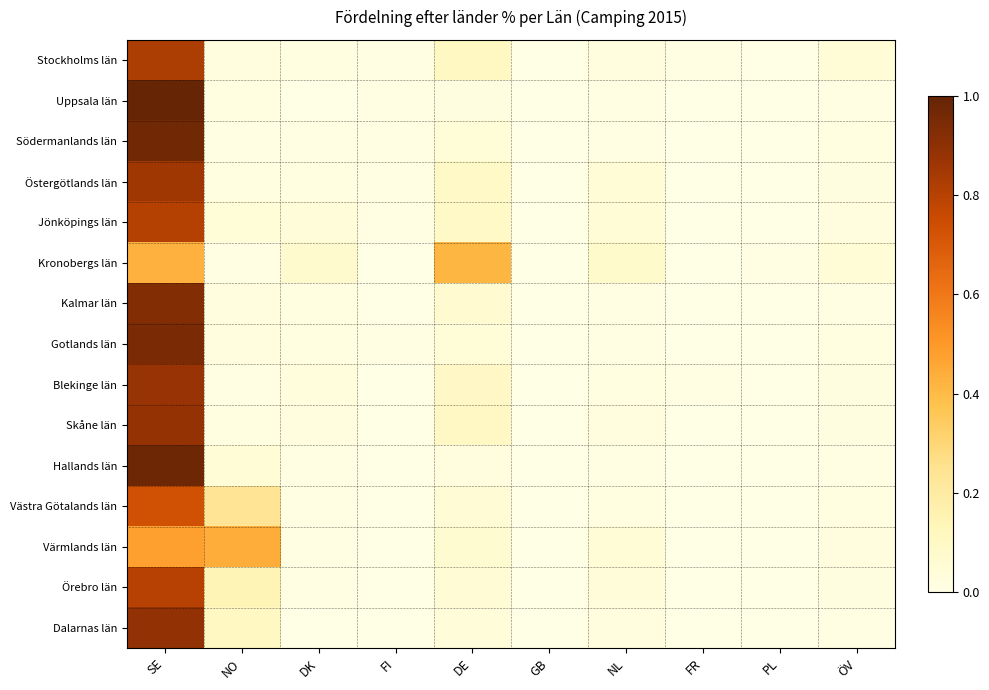

Reading left to right, what are all the values shown in this chart?

Stockholms län: SE=77.5	NO=2.3	DK=1.3	FI=0.7	DE=9.7	GB=0.4	NL=2.3	FR=1.1	PL=0.4	ÖV=4.3
Uppsala län: SE=94.0	NO=1.2	DK=0.3	FI=0.5	DE=1.8	GB=0.0	NL=0.7	FR=0.1	PL=0.3	ÖV=1.0
Södermanlands län: SE=91.4	NO=1.1	DK=0.5	FI=0.5	DE=3.9	GB=0.3	NL=0.9	FR=0.1	PL=0.1	ÖV=1.3
Östergötlands län: SE=80.8	NO=1.4	DK=1.3	FI=0.7	DE=8.7	GB=0.2	NL=4.4	FR=0.4	PL=0.4	ÖV=1.8
Jönköpings län: SE=75.8	NO=3.9	DK=3.5	FI=0.8	DE=8.5	GB=0.3	NL=4.4	FR=0.3	PL=0.2	ÖV=2.4
Kronobergs län: SE=40.3	NO=0.8	DK=7.0	FI=0.2	DE=39.3	GB=0.3	NL=7.3	FR=0.2	PL=0.4	ÖV=4.3
Kalmar län: SE=87.3	NO=2.3	DK=1.4	FI=0.3	DE=6.4	GB=0.0	NL=1.0	FR=0.1	PL=0.1	ÖV=1.1
Gotlands län: SE=89.2	NO=2.3	DK=1.1	FI=1.1	DE=4.0	GB=0.1	NL=0.6	FR=0.1	PL=0.1	ÖV=1.5
Blekinge län: SE=82.3	NO=1.0	DK=3.0	FI=0.2	DE=9.0	GB=0.3	NL=1.4	FR=0.9	PL=0.3	ÖV=1.6
Skåne län: SE=83.1	NO=1.2	DK=1.9	FI=0.3	DE=9.2	GB=0.2	NL=2.0	FR=0.3	PL=0.1	ÖV=1.6
Hallands län: SE=91.8	NO=4.1	DK=0.5	FI=0.1	DE=2.4	GB=0.0	NL=0.5	FR=0.0	PL=0.0	ÖV=0.4
Västra Götalands län: SE=68.7	NO=22.4	DK=1.0	FI=0.2	DE=4.8	GB=0.1	NL=1.3	FR=0.2	PL=0.1	ÖV=1.2
Värmlands län: SE=45.1	NO=41.6	DK=0.8	FI=0.2	DE=5.6	GB=0.2	NL=4.2	FR=0.2	PL=0.2	ÖV=1.9
Örebro län: SE=75.3	NO=13.5	DK=0.4	FI=0.3	DE=5.0	GB=0.2	NL=3.3	FR=0.1	PL=0.1	ÖV=1.7
Dalarnas län: SE=83.5	NO=9.7	DK=0.4	FI=0.2	DE=3.2	GB=0.1	NL=1.9	FR=0.1	PL=0.0	ÖV=0.9